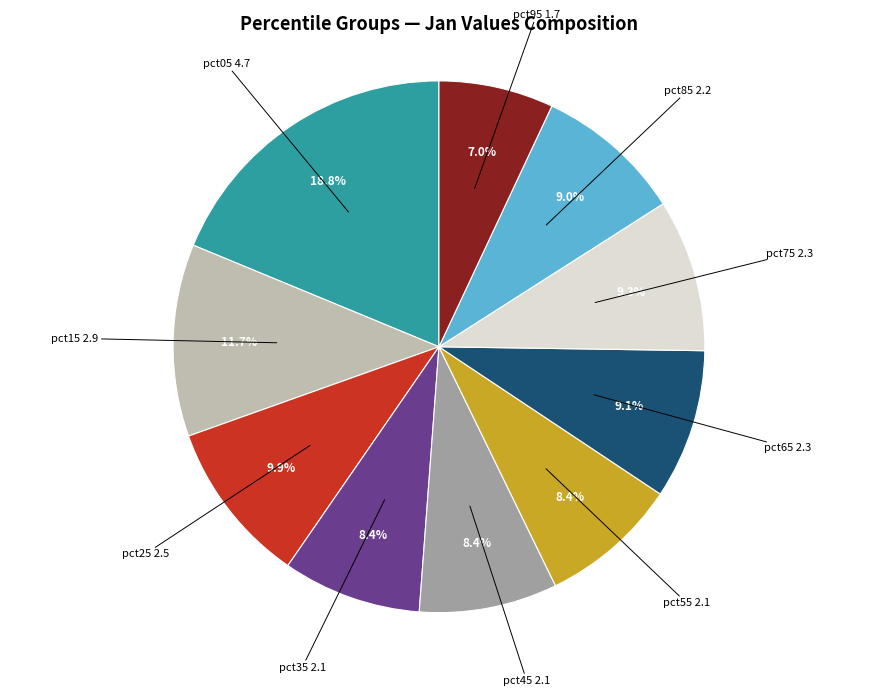

Count the number of slices in the pie.

10